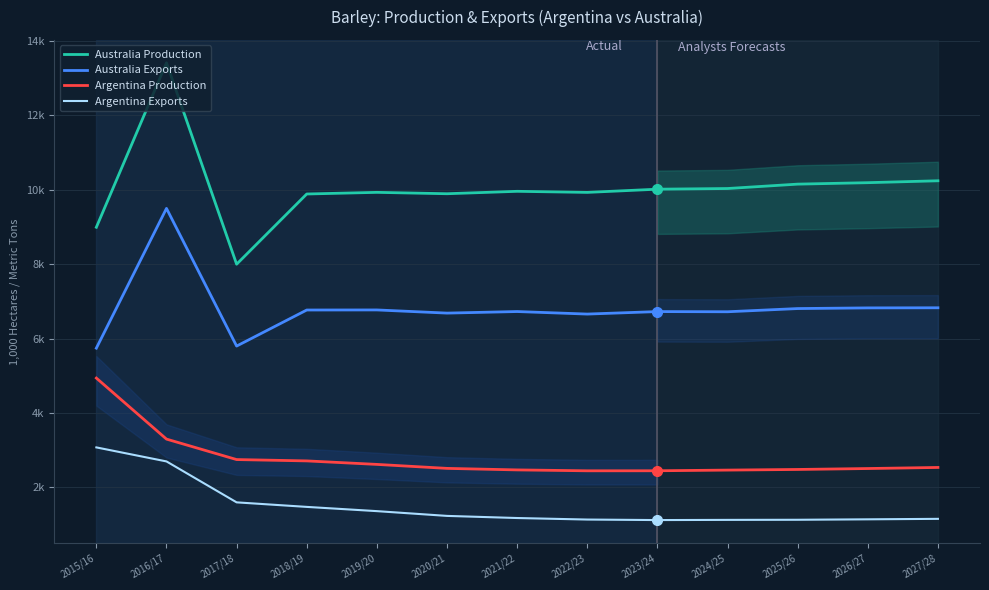

Is it true that Australia Production equals 8993 at 2015/16?

True